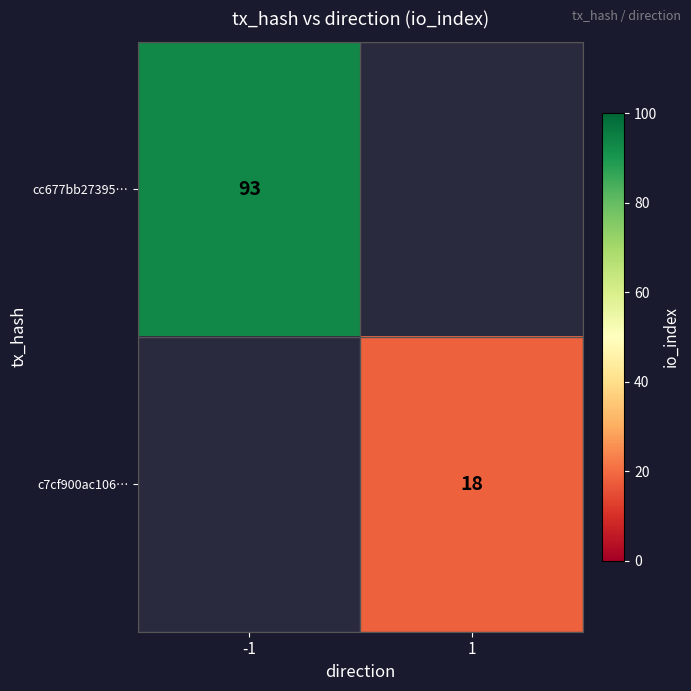

Is the value of c7cf900ac106… at 1 greater than the value of cc677bb27395… at -1?

No